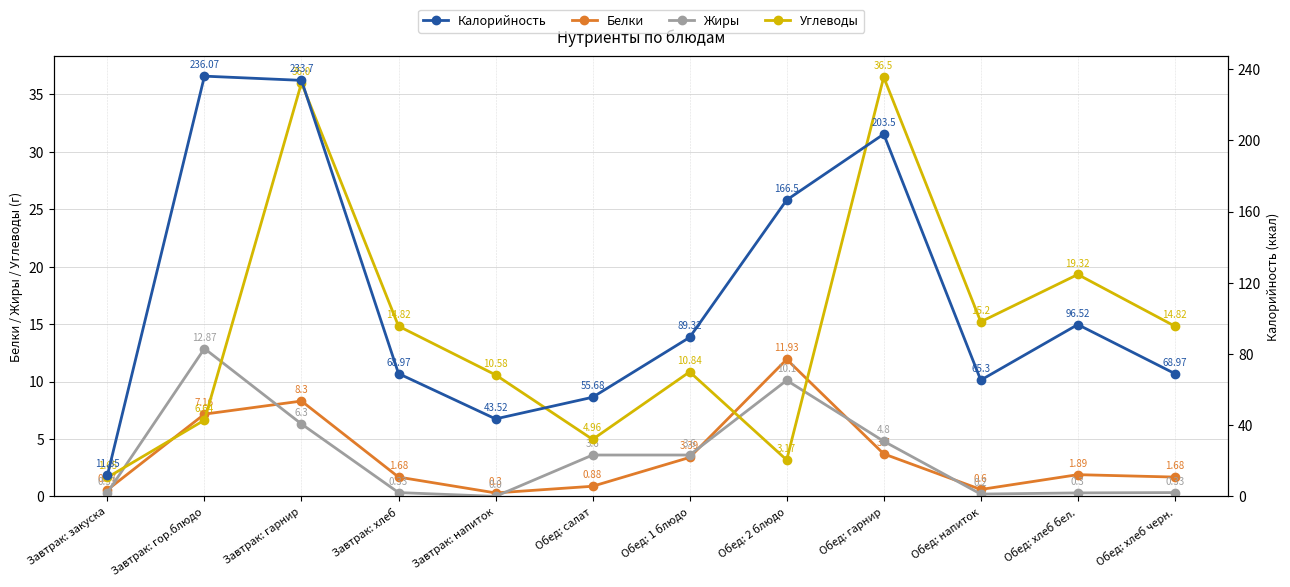

How many intersections are there between Жиры and Белки?

6